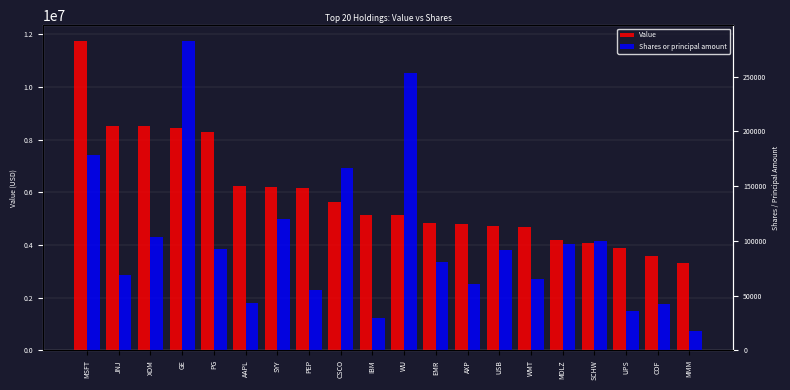

Which category has the highest value across all series?

MSFT